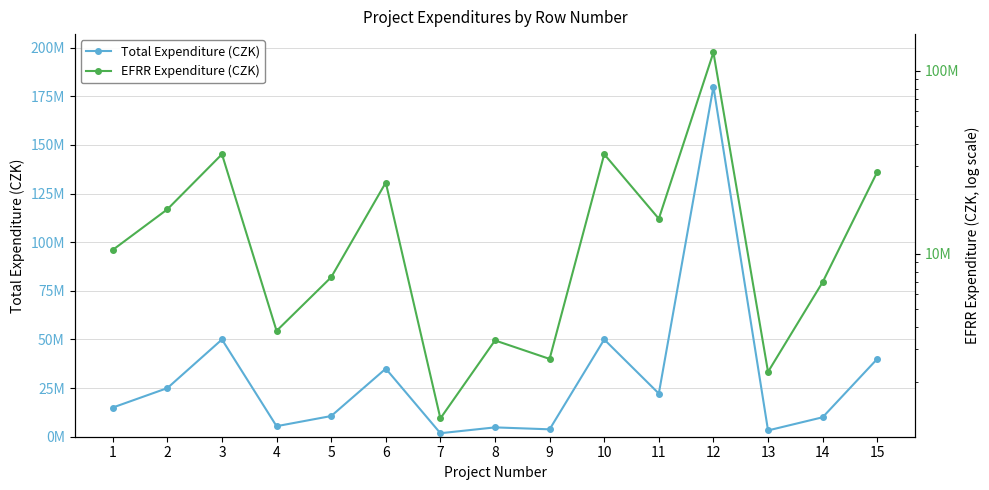

In Total Expenditure (CZK), how many points are lower than both neighbors (excluding endpoints)?

5